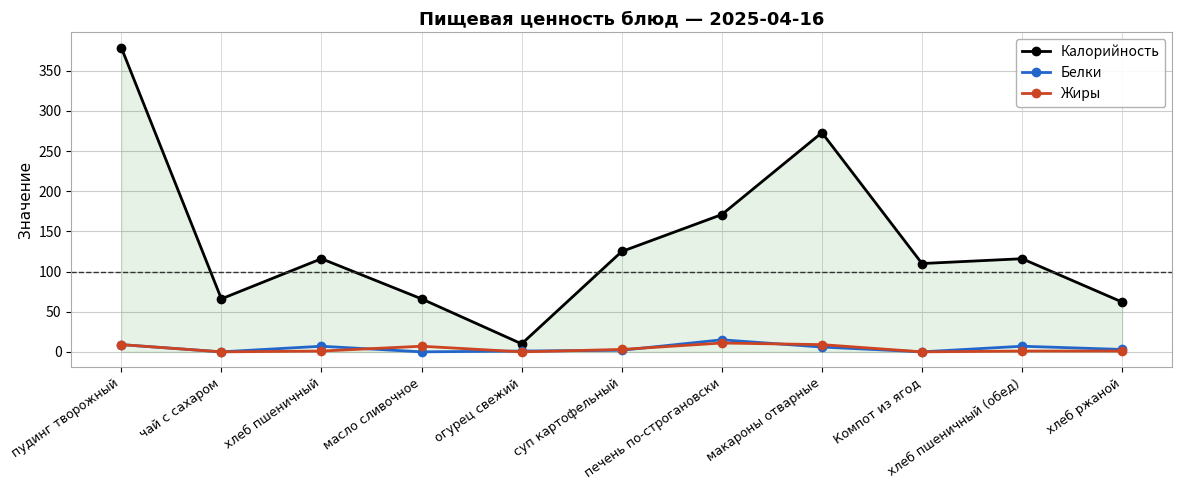

True or false: Белки and Калорийность cross at least once.

False